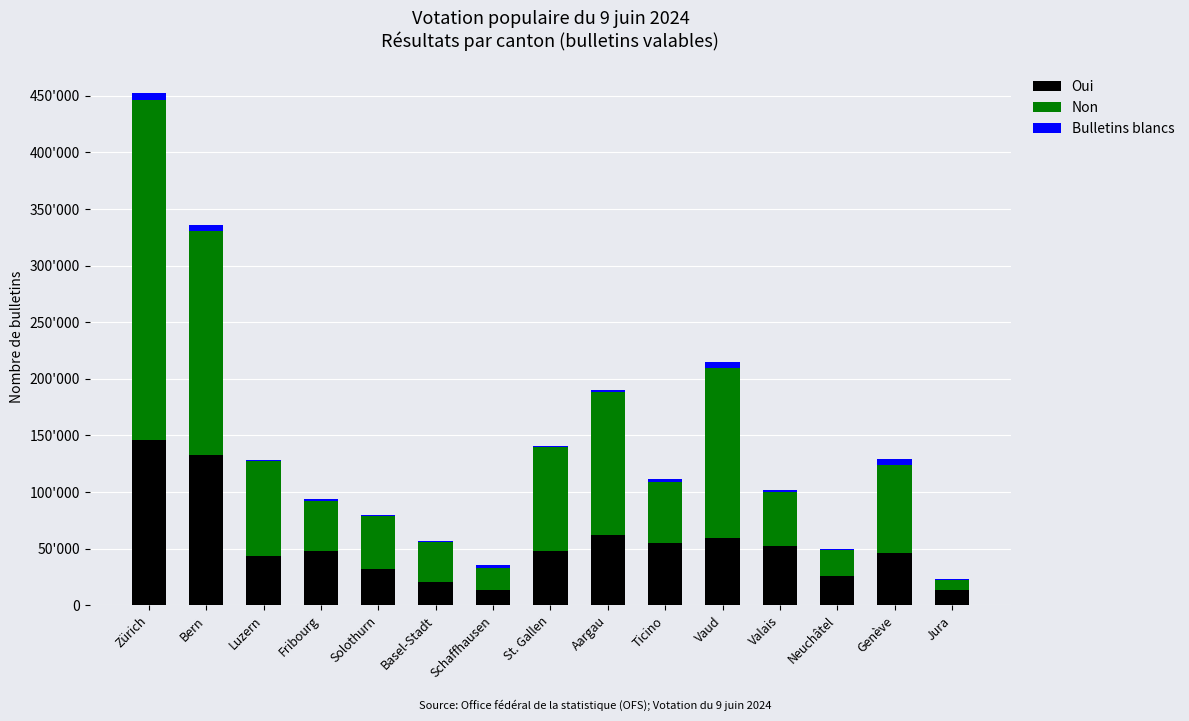

What is the approximate value of Non at Bern, to the nearest 100?

197900